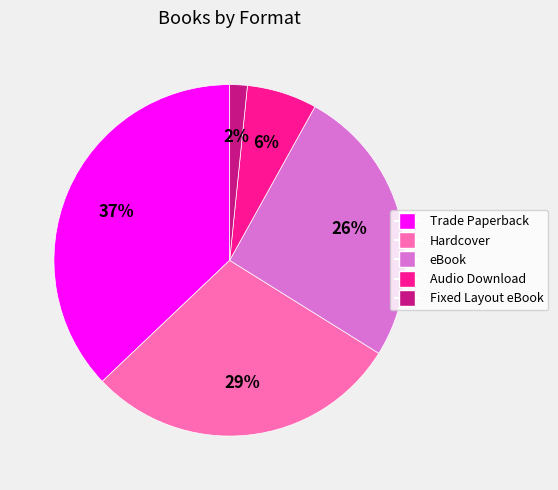

Which has a higher value, Audio Download or Hardcover?

Hardcover